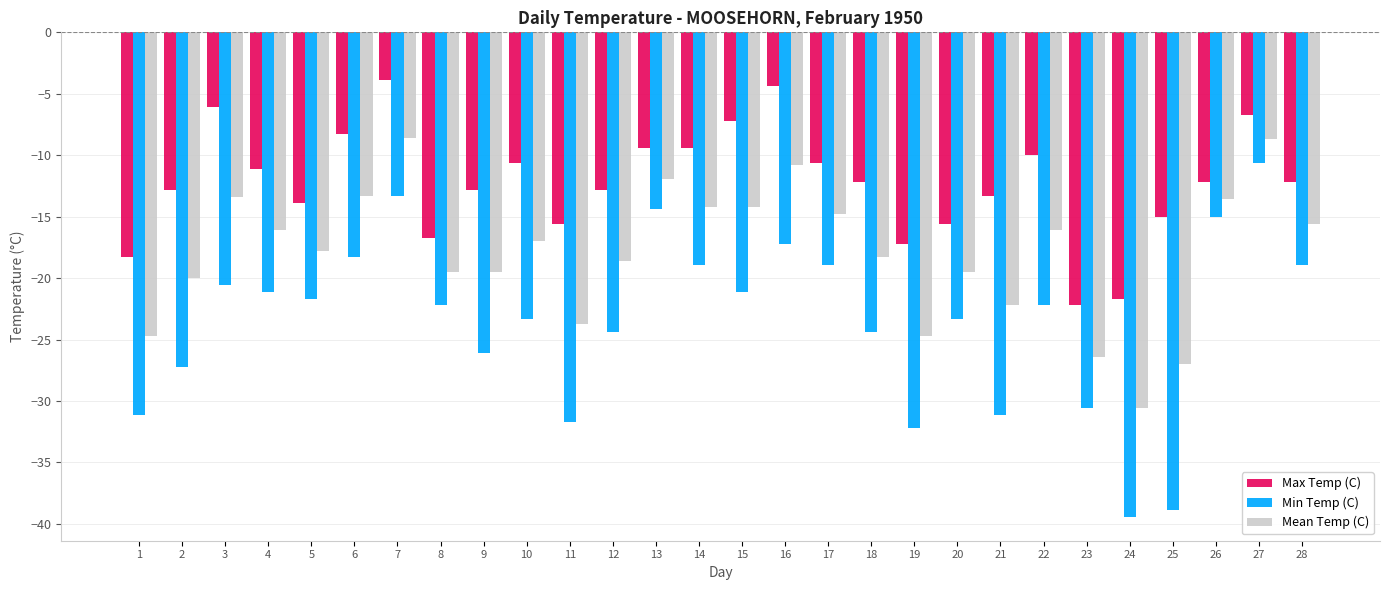

What is the lowest value of the Min Temp (C) series?

-39.4